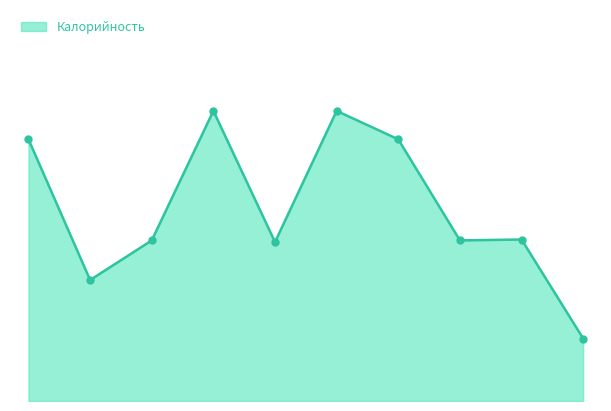

What is the difference between the maximum and minimum values?

161.8